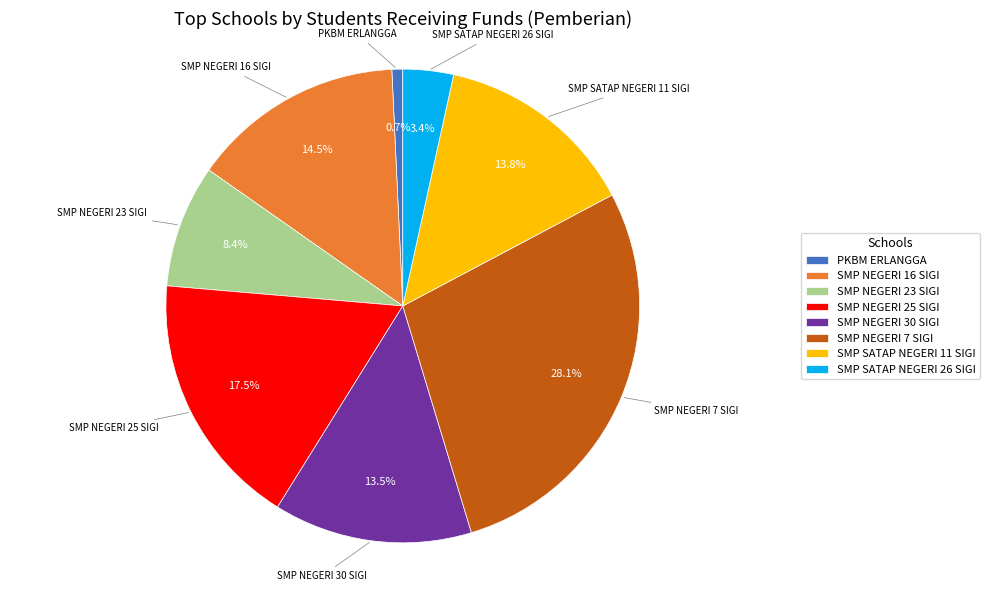

How many segments does this pie chart have?

8